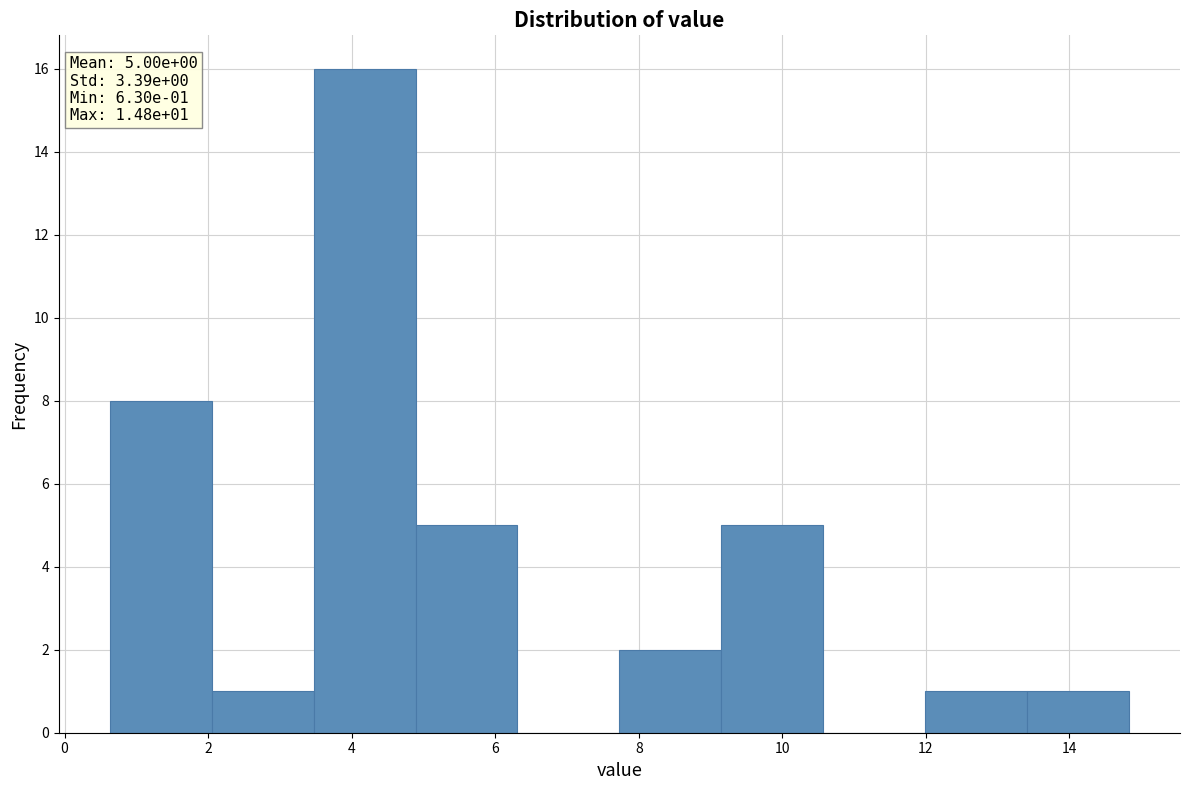

Over which range of the x-axis is the bar tallest?

3.4 to 4.8